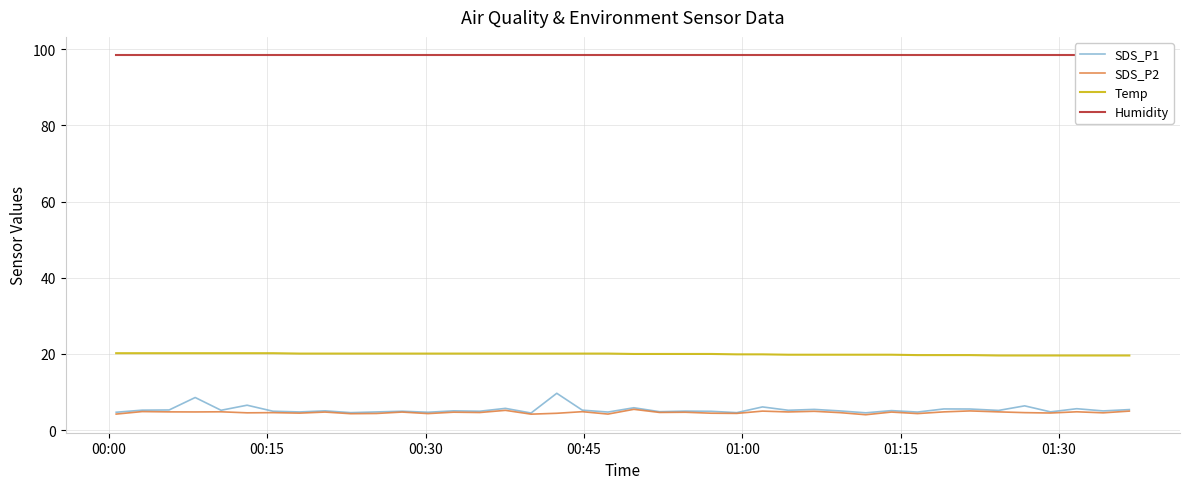

At how many categories does at least one series exceed 38?

40